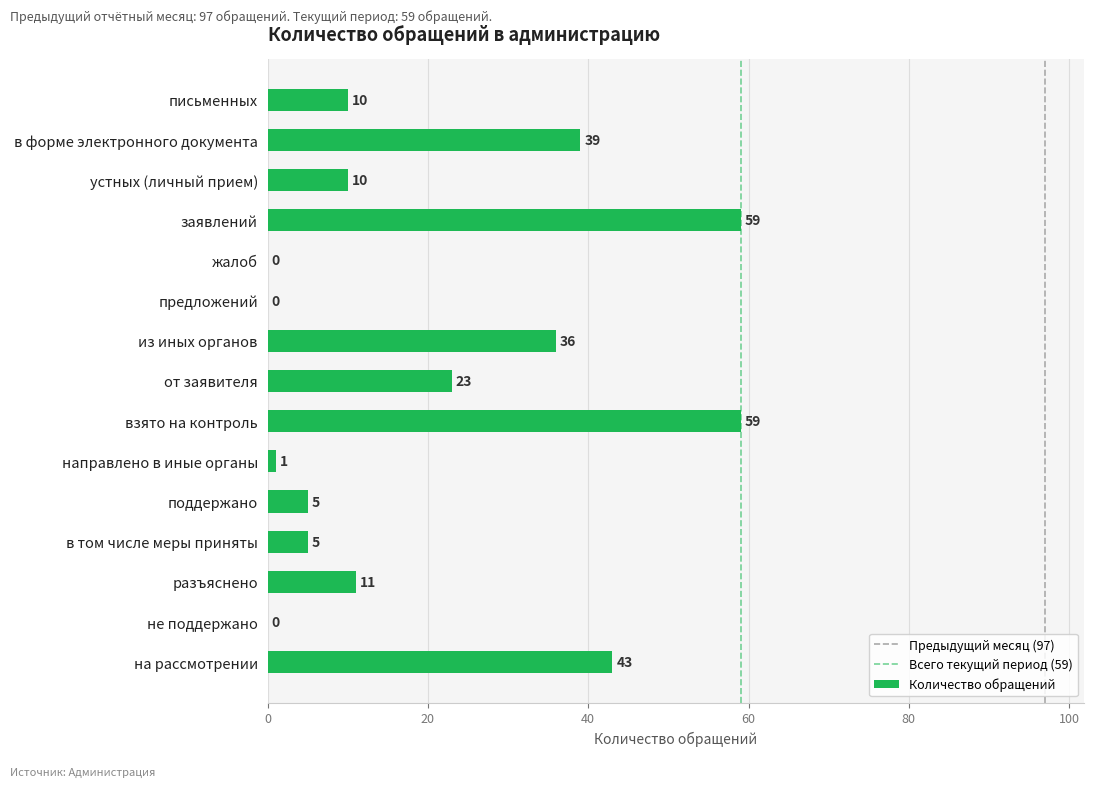

Reading top to bottom, transcribe all the data shown in this chart.

письменных=10	в форме электронного документа=39	устных (личный прием)=10	заявлений=59	жалоб=0	предложений=0	из иных органов=36	от заявителя=23	взято на контроль=59	направлено в иные органы=1	поддержано=5	в том числе меры приняты=5	разъяснено=11	не поддержано=0	на рассмотрении=43